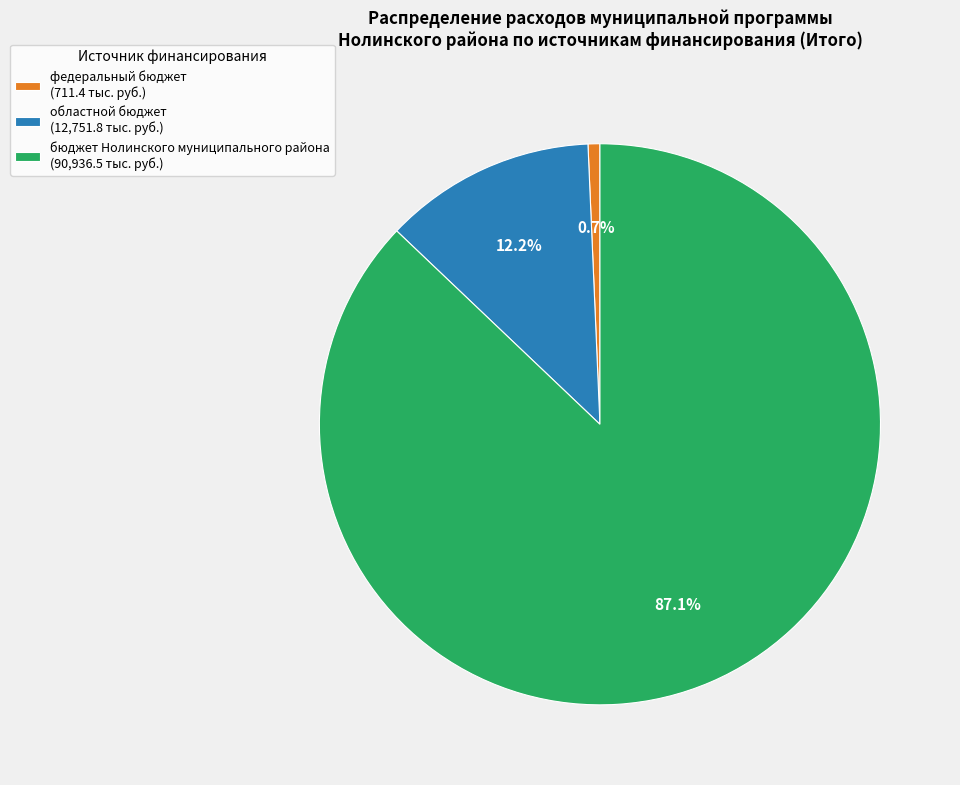

How many segments does this pie chart have?

3